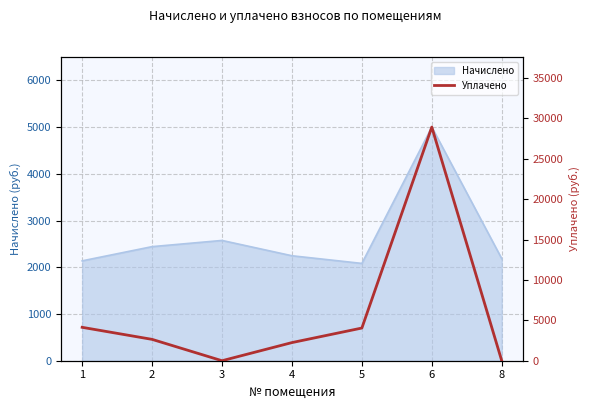

How many lines are shown in the chart?

1